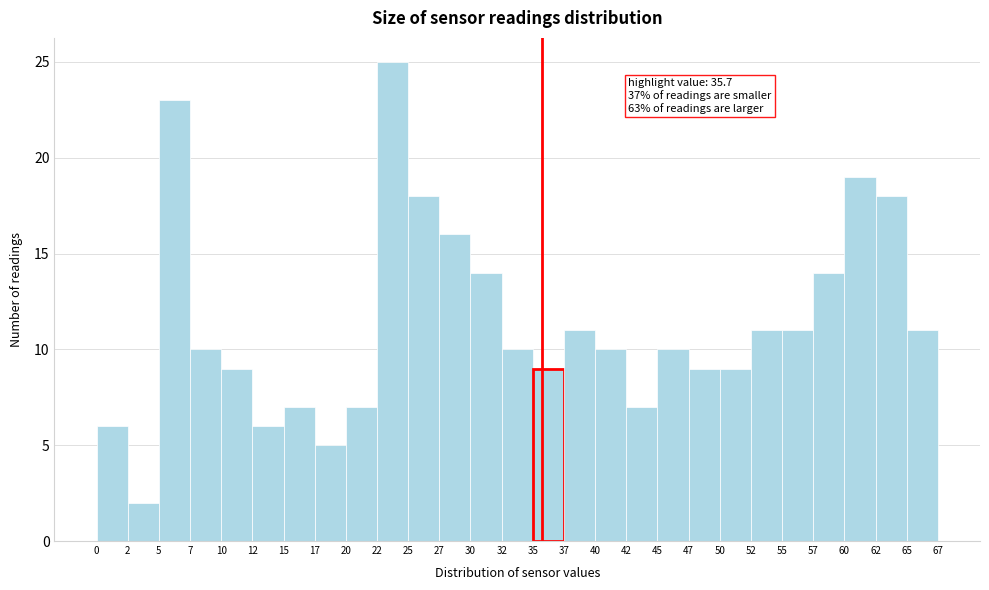

Over which range of the x-axis is the bar tallest?

22 to 25